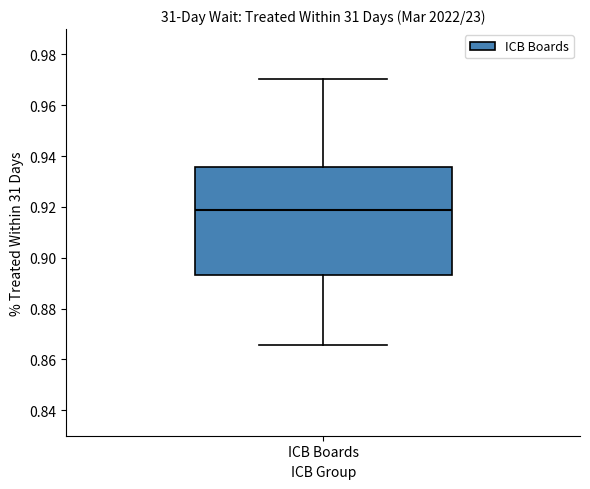

Transcribe this box plot: give where the median line is, the range the box spans, and where the two whiskers end, as read against the y-axis. The values are not printed on the chart, so give them approximately, as read against the axis.

median 0.918, box 0.894 to 0.936, whiskers 0.866 to 0.970